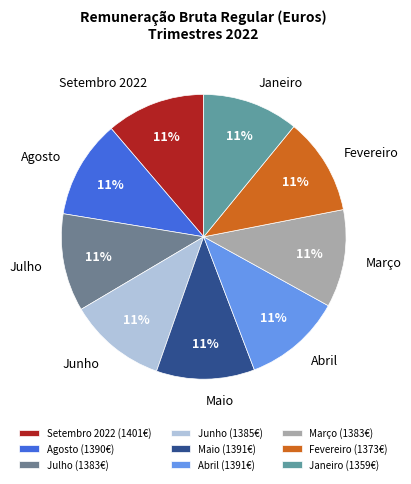

What percentage is the Julho slice, to the nearest percent?

11%